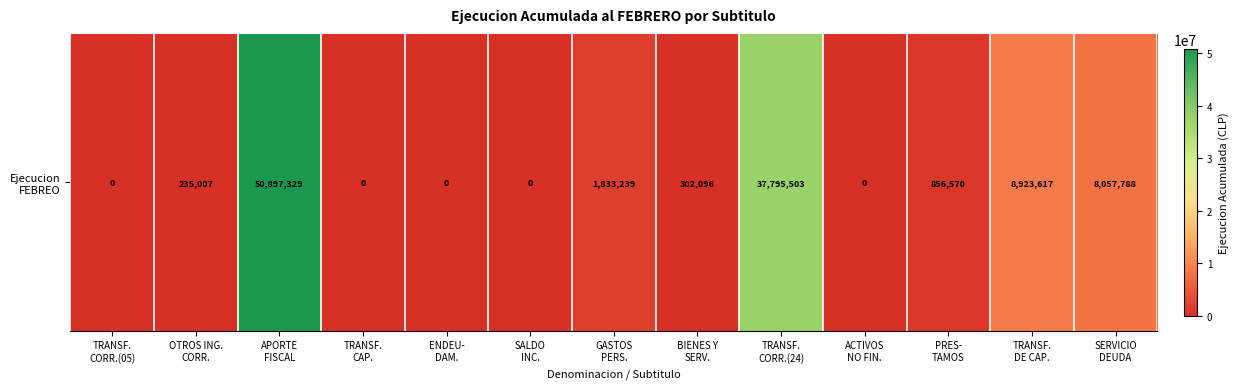

What is the difference between the maximum and minimum values?

50897329